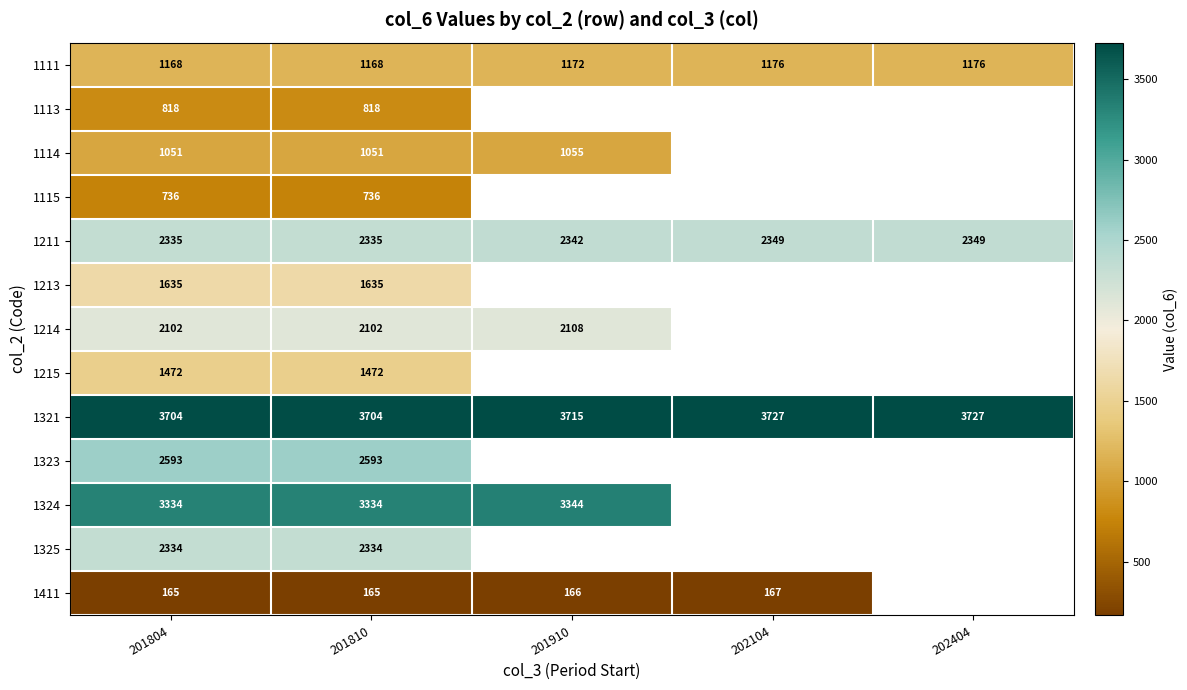

At which label is 1211 closest to 2342?

201910